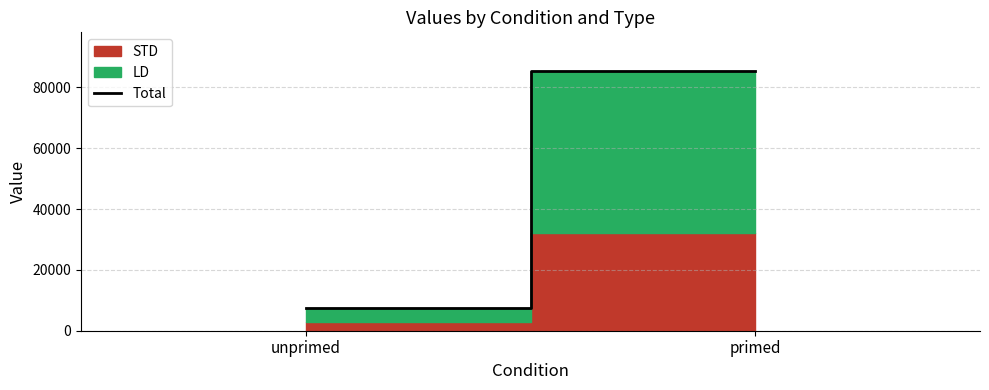

What is the maximum value shown in the chart?

85334